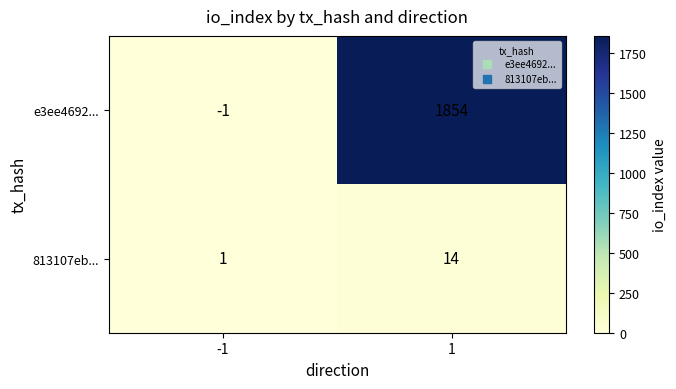

What is the spread (max minus min) of values at 1?

1840